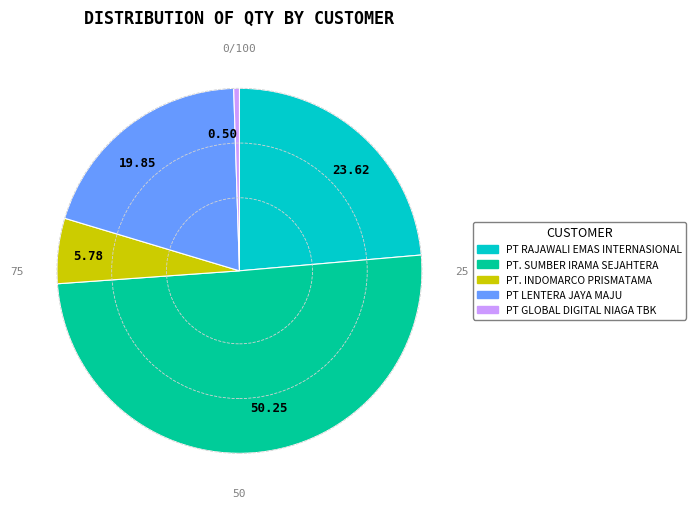

What is the smallest slice in the pie chart?

PT GLOBAL DIGITAL NIAGA TBK